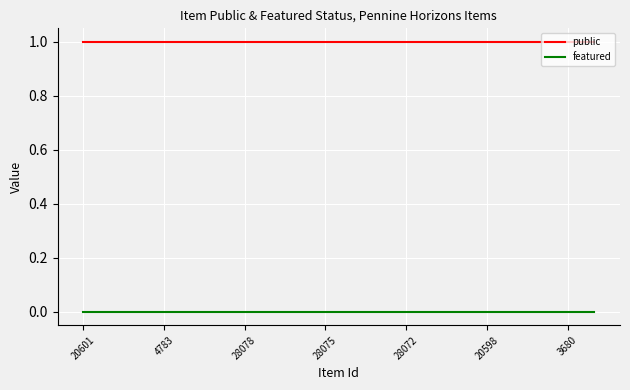

Rank the series by their maximum value, from lowest to highest.

featured, public